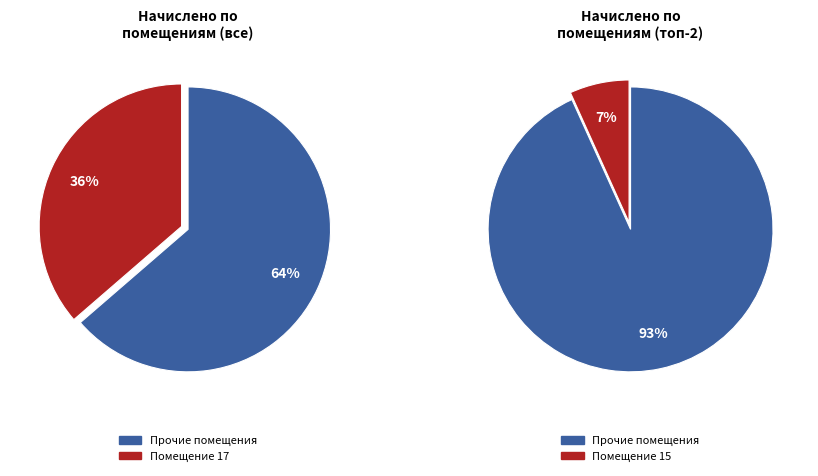

The 3 slice represents 10% of the pie. True or false?

False